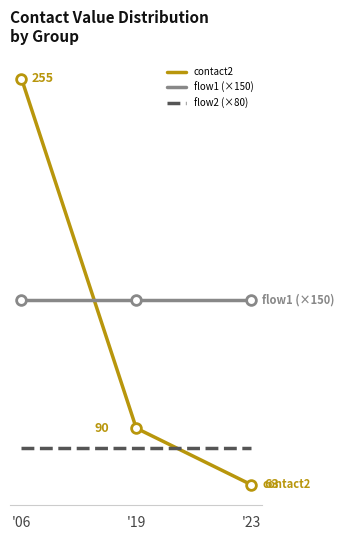

Is this an area chart (filled region under the line)?

No